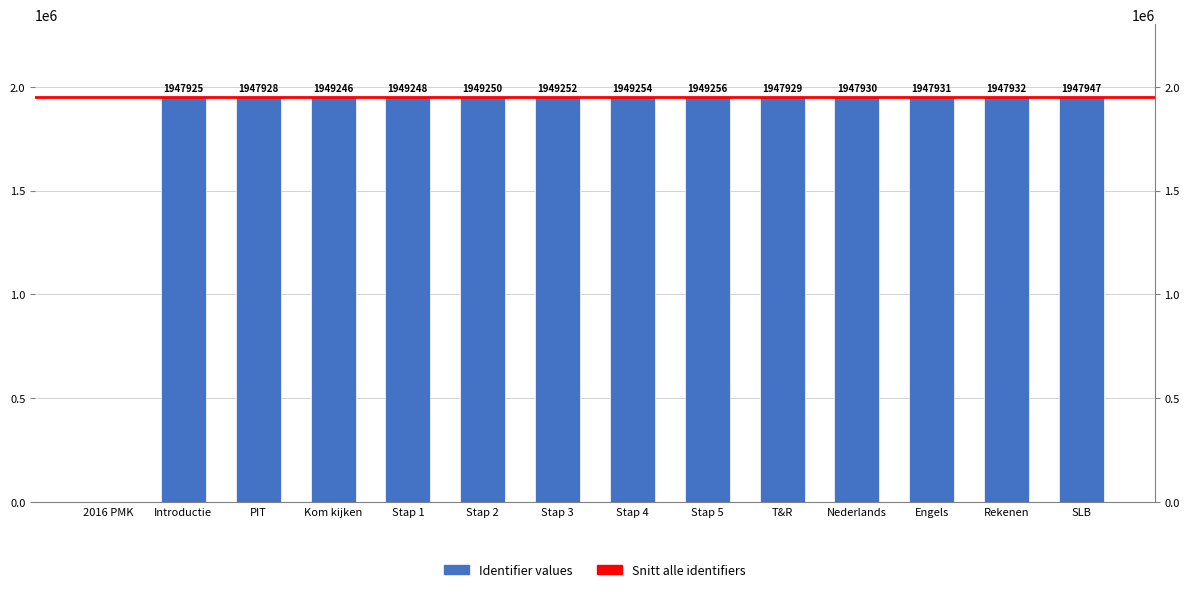

Is it true that the value at Nederlands is 1216339?

False